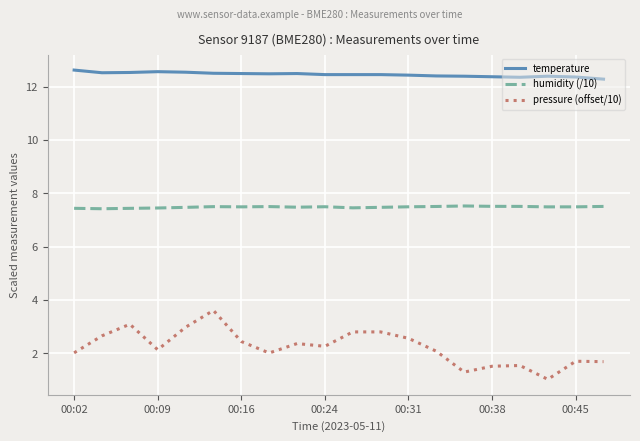

Rank the series by their maximum value, from highest to lowest.

temperature, humidity (/10), pressure (offset/10)